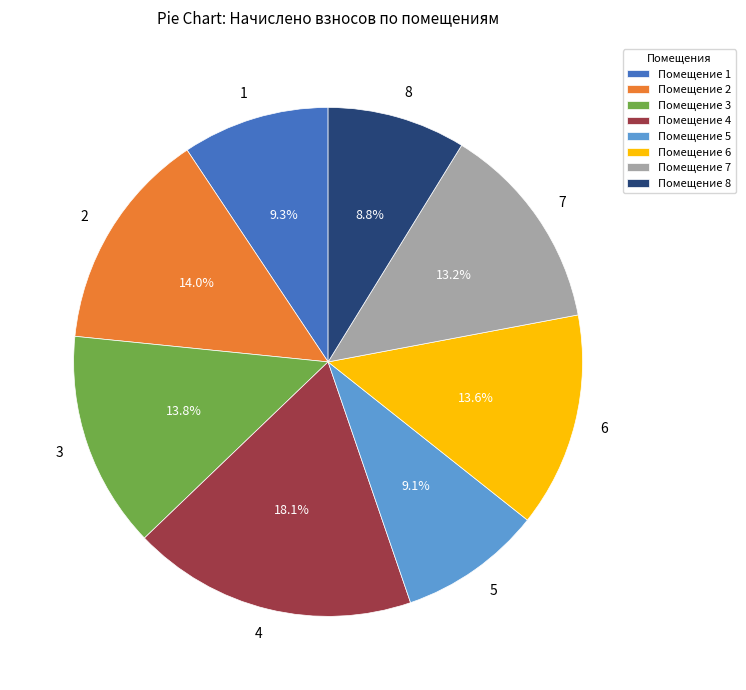

Approximately how many times larger is the value at 4 compared to 5?

2.0